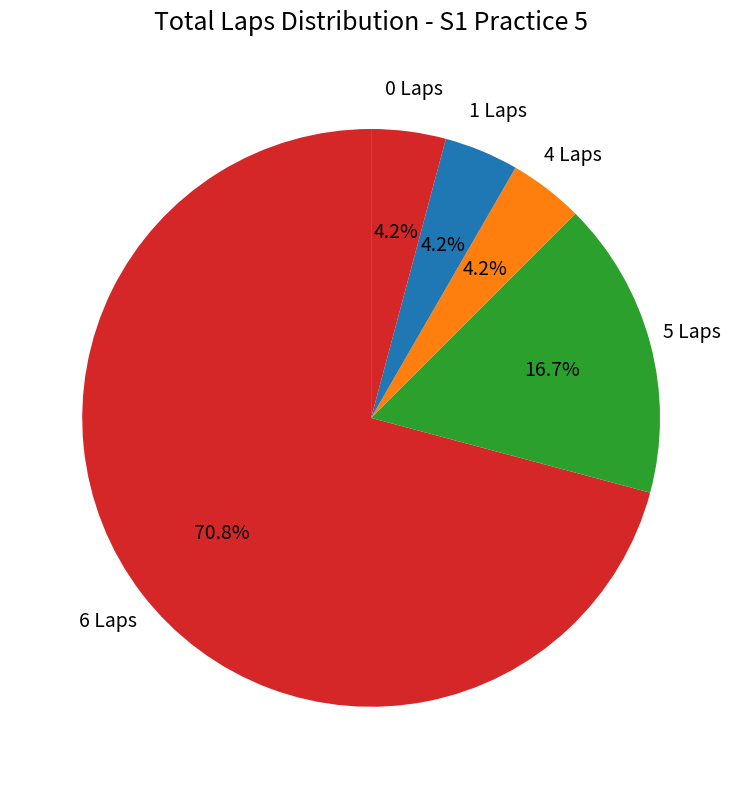

Combined, do 5 Laps and 1 Laps account for over 50%?

No